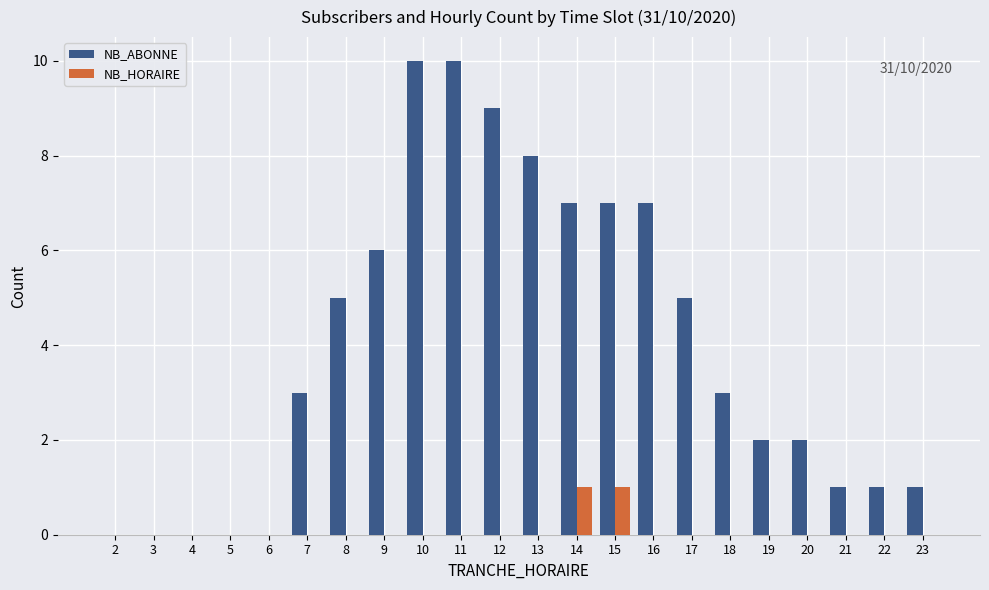

Between 2 and 23, which series saw the biggest shift?

NB_ABONNE